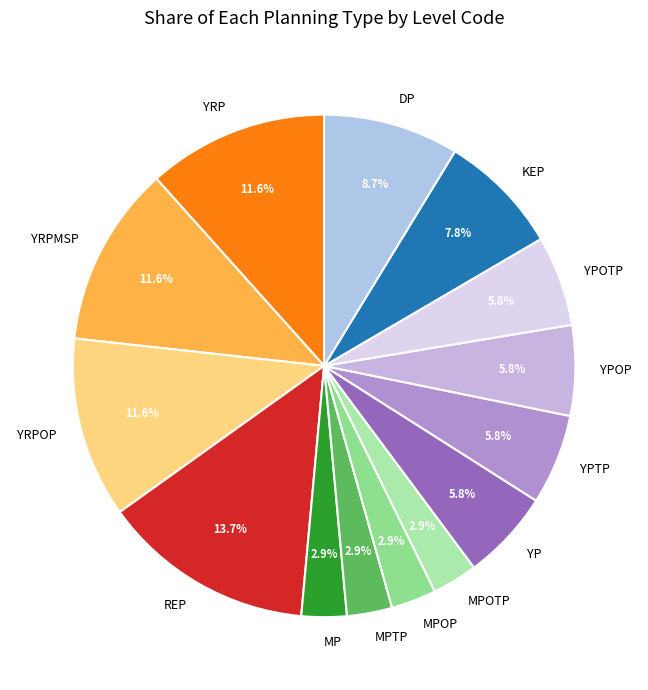

Is there a majority slice in this chart?

No